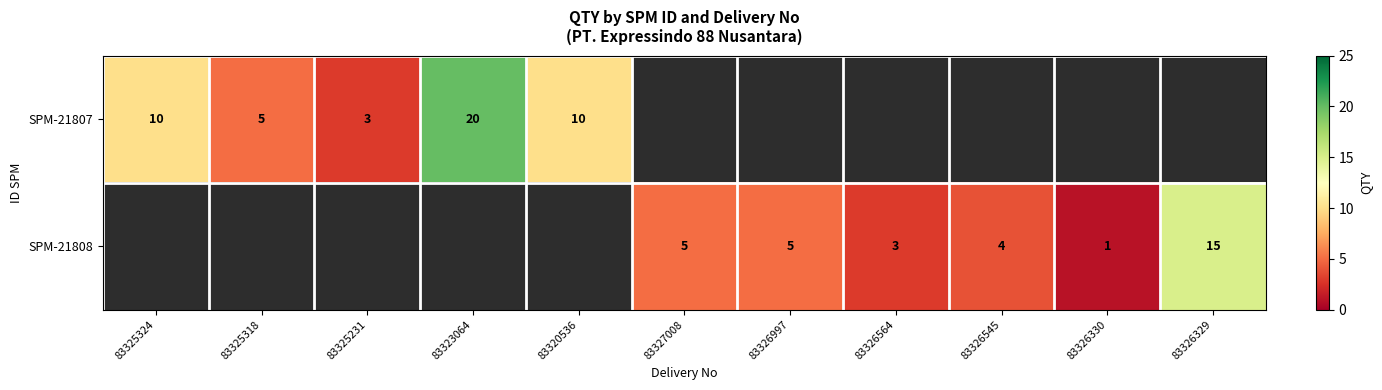

Is the value of SPM-21808 at 83326545 greater than the value of SPM-21807 at 83320536?

No